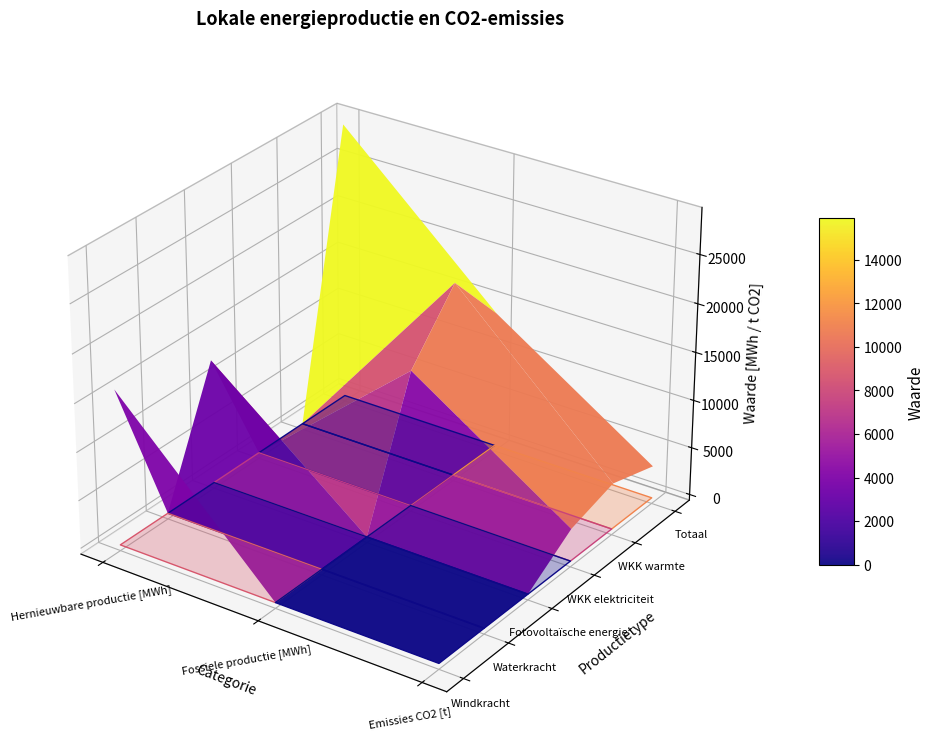

Reading left to right, transcribe all the data shown in this chart.

Windkracht: 16117.9	0.0	0.0
Waterkracht: 0.0	0.0	0.0
Fotovoltaïsche energie: 12991.5	0.0	0.0
Warmtekrachtkoppeling (elek): 0.0	14199.8	3374.5
Warmtekrachtkoppeling (warm): 0.0	20285.4	4820.8
Totaal elektriciteit: 29109.4	14199.8	3374.5